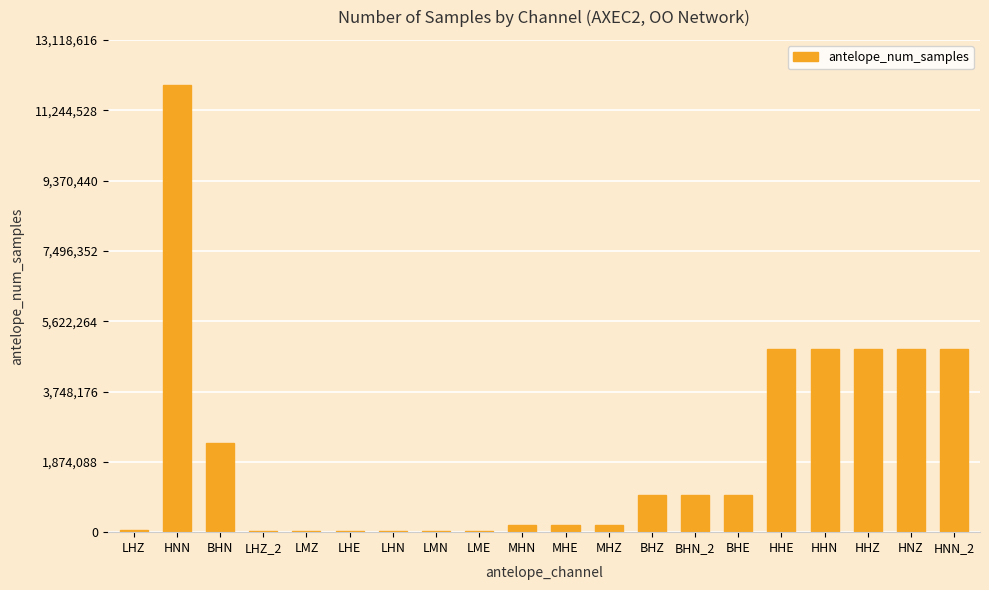

What is the sum of all values?

42483164